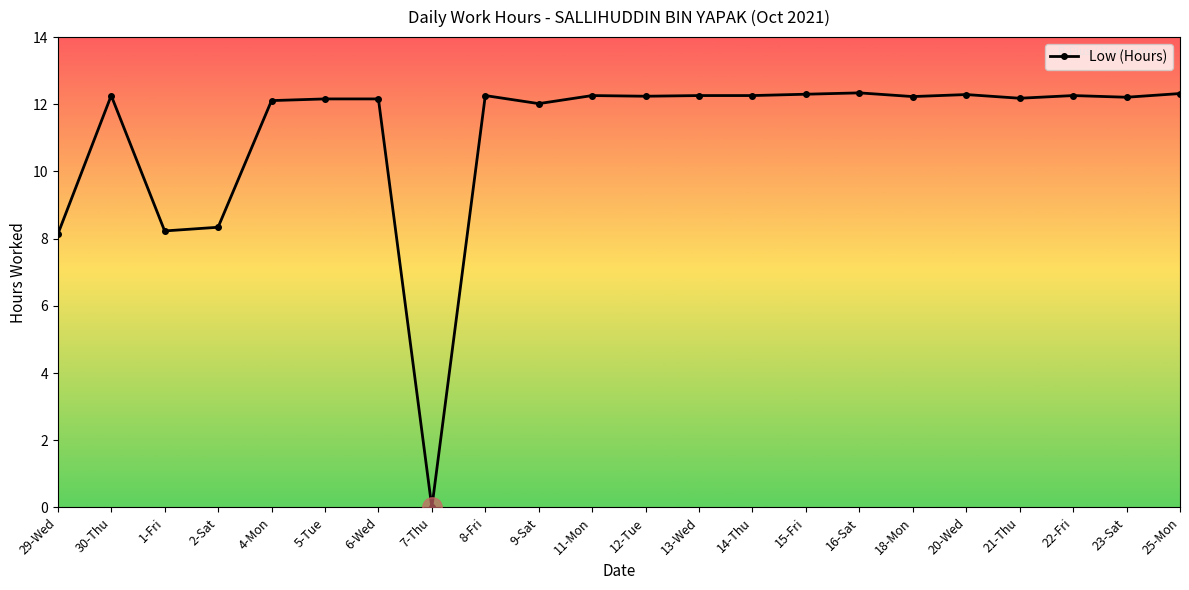

Is it true that the value at 21-Thu is 4.2?

False